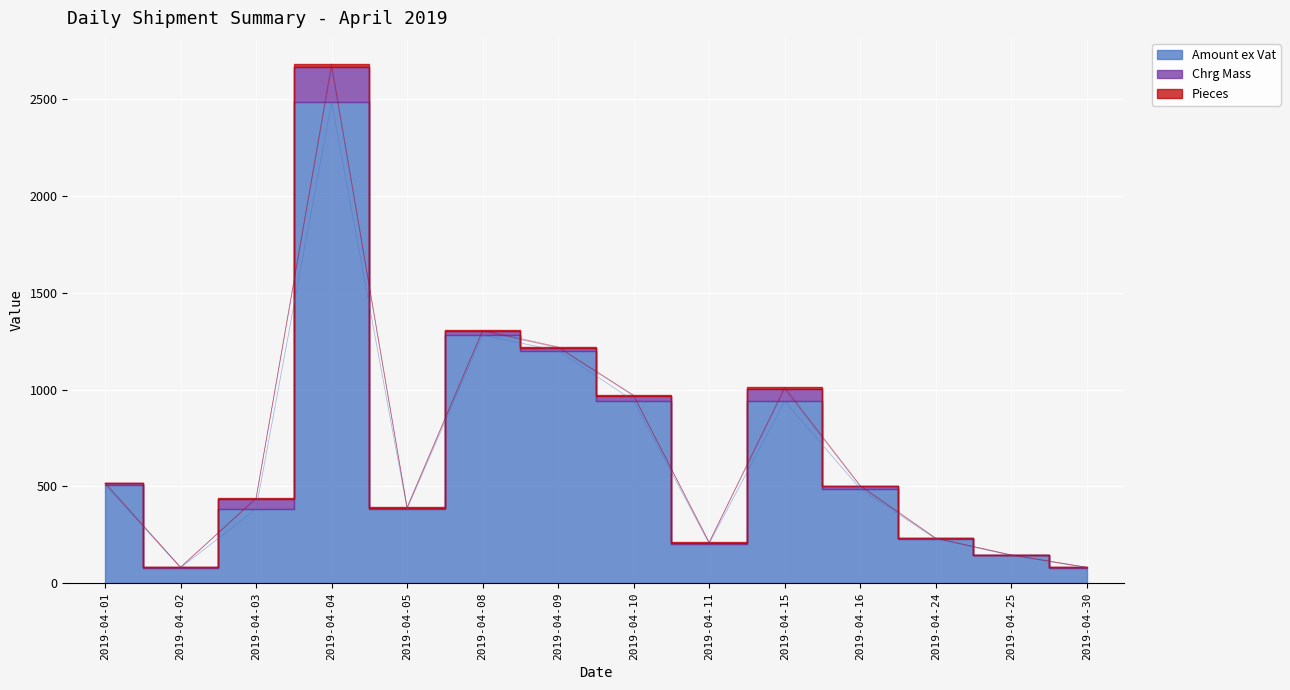

Which series has the widest spread of values?

Amount ex Vat